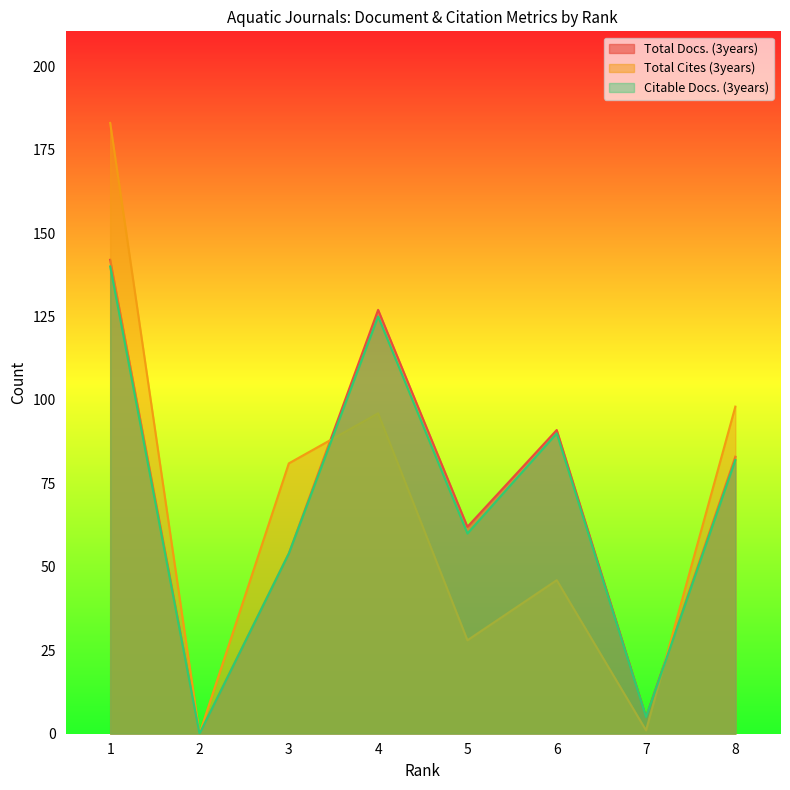

Which series has the widest spread of values?

Total Cites (3years)